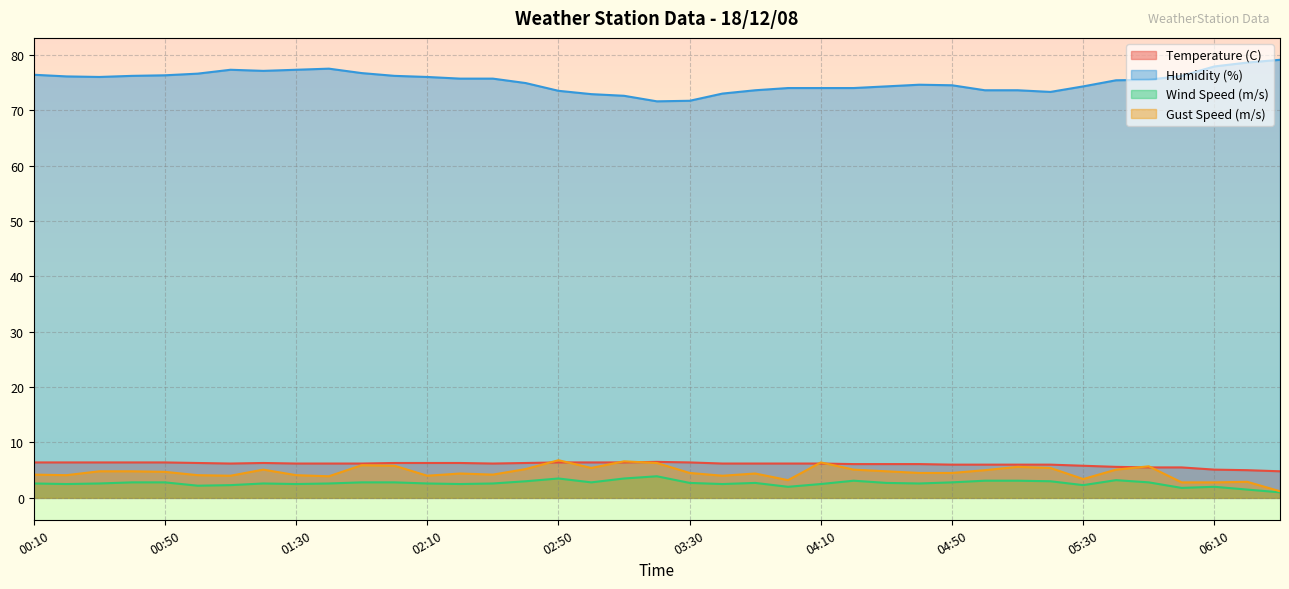

Reading left to right, extract all data points from this chart.

Humidity (%): 00:10=76.4	00:20=76.1	00:30=76.0	00:40=76.2	00:50=76.3	01:00=76.6	01:10=77.3	01:20=77.1	01:30=77.3	01:40=77.5	01:50=76.7	02:00=76.2	02:10=76.0	02:20=75.7	02:30=75.7	02:40=74.9	02:50=73.5	03:00=72.9	03:10=72.6	03:20=71.6	03:30=71.7	03:40=73.0	03:50=73.6	04:00=74.0	04:10=74.0	04:20=74.0	04:30=74.3	04:40=74.6	04:50=74.5	05:00=73.6	05:10=73.6	05:20=73.3	05:30=74.3	05:40=75.4	05:50=75.5	06:00=76.2	06:10=77.9	06:20=78.6	06:30=79.1
Wind Speed (m/s): 00:10=2.6	00:20=2.5	00:30=2.6	00:40=2.8	00:50=2.8	01:00=2.2	01:10=2.3	01:20=2.6	01:30=2.5	01:40=2.6	01:50=2.8	02:00=2.8	02:10=2.6	02:20=2.5	02:30=2.6	02:40=3.0	02:50=3.5	03:00=2.8	03:10=3.5	03:20=3.9	03:30=2.7	03:40=2.5	03:50=2.7	04:00=2.0	04:10=2.5	04:20=3.1	04:30=2.7	04:40=2.6	04:50=2.8	05:00=3.1	05:10=3.1	05:20=3.0	05:30=2.3	05:40=3.2	05:50=2.8	06:00=1.8	06:10=2.0	06:20=1.5	06:30=1.0
Gust Speed (m/s): 00:10=4.2	00:20=4.1	00:30=4.8	00:40=4.8	00:50=4.7	01:00=4.1	01:10=4.0	01:20=5.1	01:30=4.1	01:40=3.9	01:50=5.9	02:00=5.8	02:10=4.0	02:20=4.4	02:30=4.2	02:40=5.2	02:50=6.8	03:00=5.4	03:10=6.6	03:20=6.3	03:30=4.5	03:40=4.0	03:50=4.4	04:00=3.2	04:10=6.4	04:20=5.1	04:30=4.8	04:40=4.5	04:50=4.5	05:00=5.0	05:10=5.6	05:20=5.4	05:30=3.4	05:40=5.1	05:50=5.7	06:00=2.8	06:10=2.8	06:20=2.9	06:30=1.2